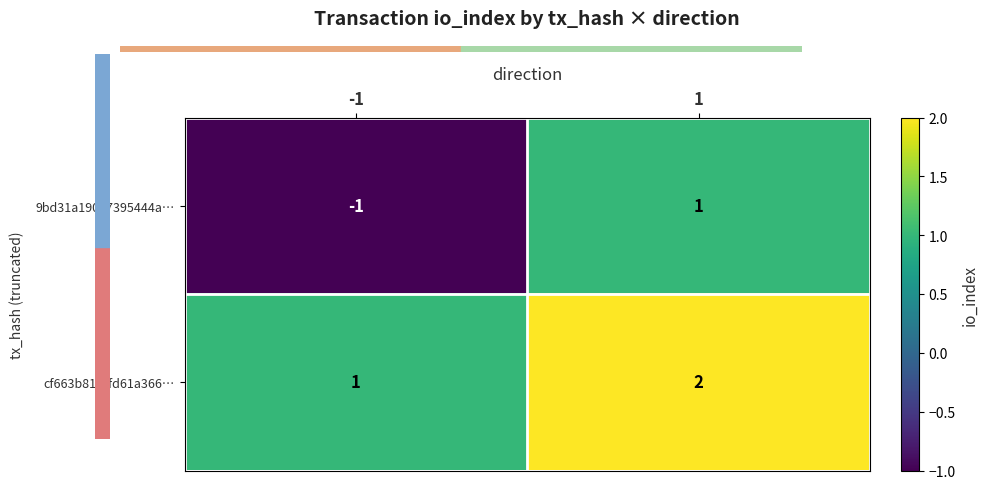

What is the difference between the highest and lowest values at -1?

2